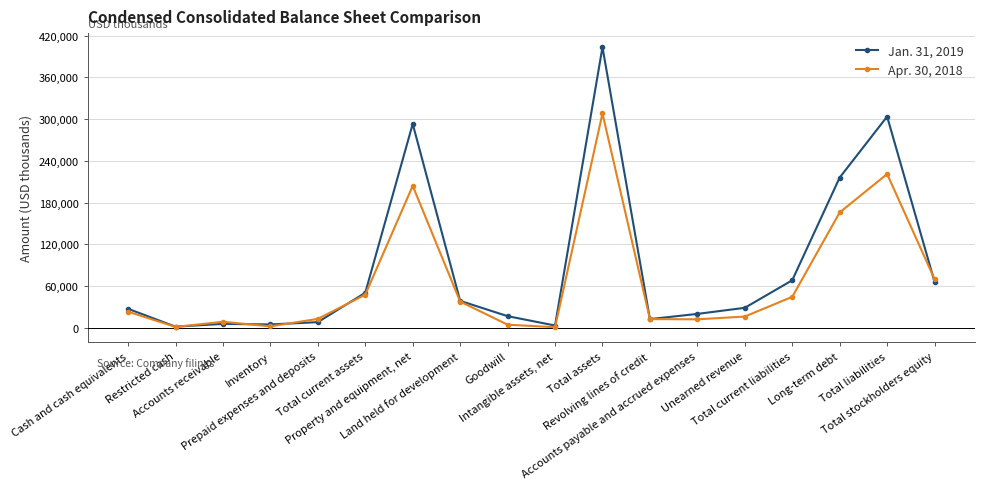

What is the label of the 3rd point from the left?

Accounts receivable